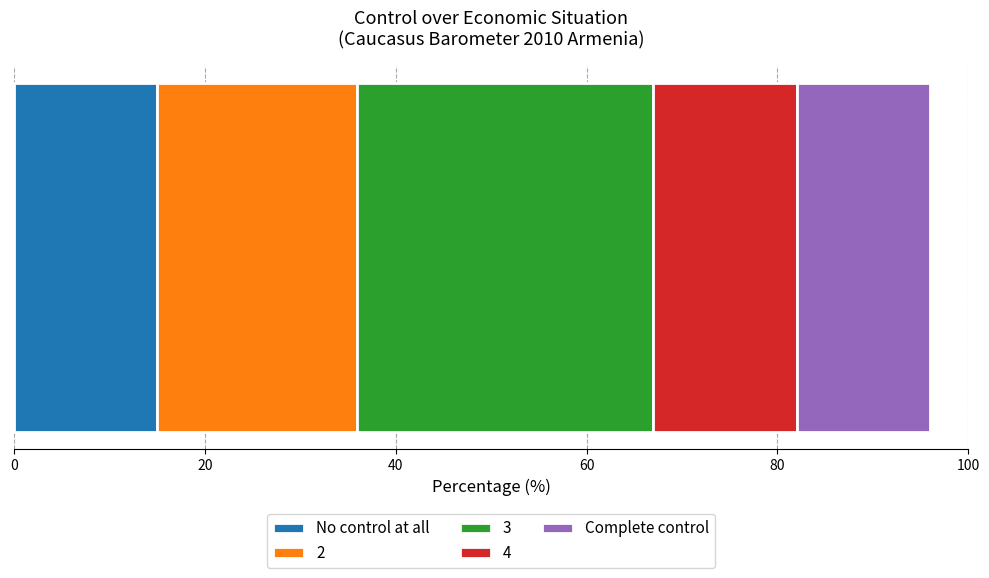

What is the highest value of the No control at all series?

15